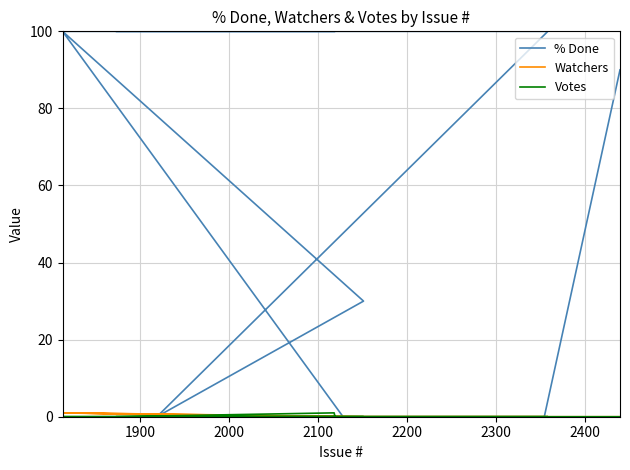

At which label does Watchers reach its minimum?

1900